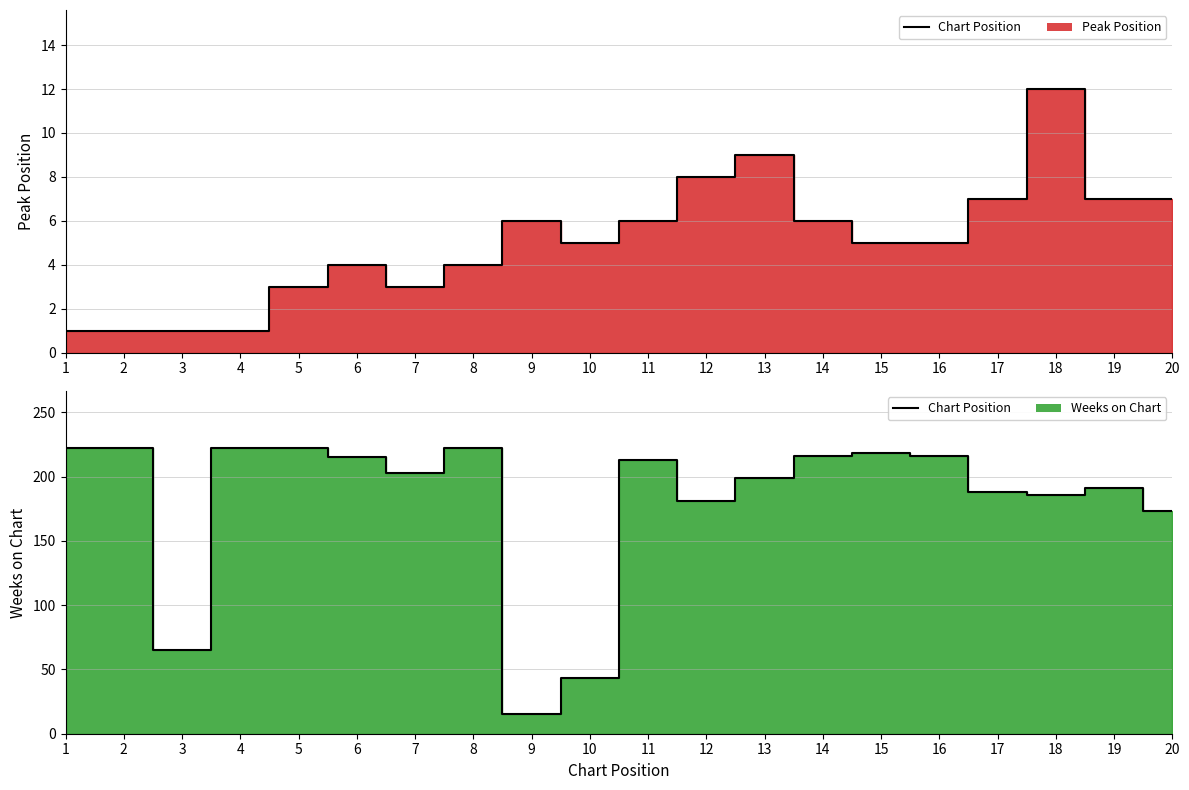

Reading left to right, what are all the values shown in this chart?

Peak Position: 1	1	1	1	3	4	3	4	6	5	6	8	9	6	5	5	7	12	7	7
Weeks on Chart: 222	222	65	222	222	215	203	222	15	43	213	181	199	216	218	216	188	186	191	173